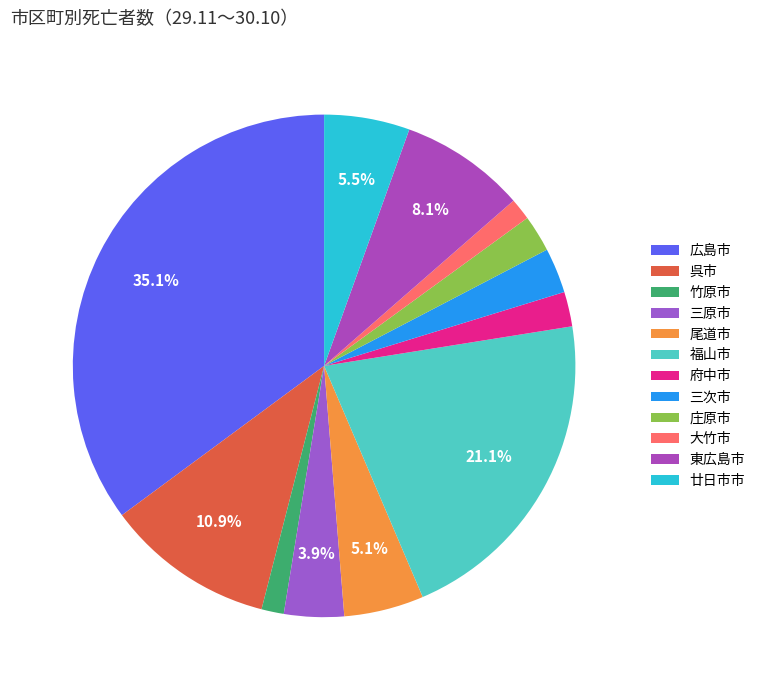

How many segments does this pie chart have?

12